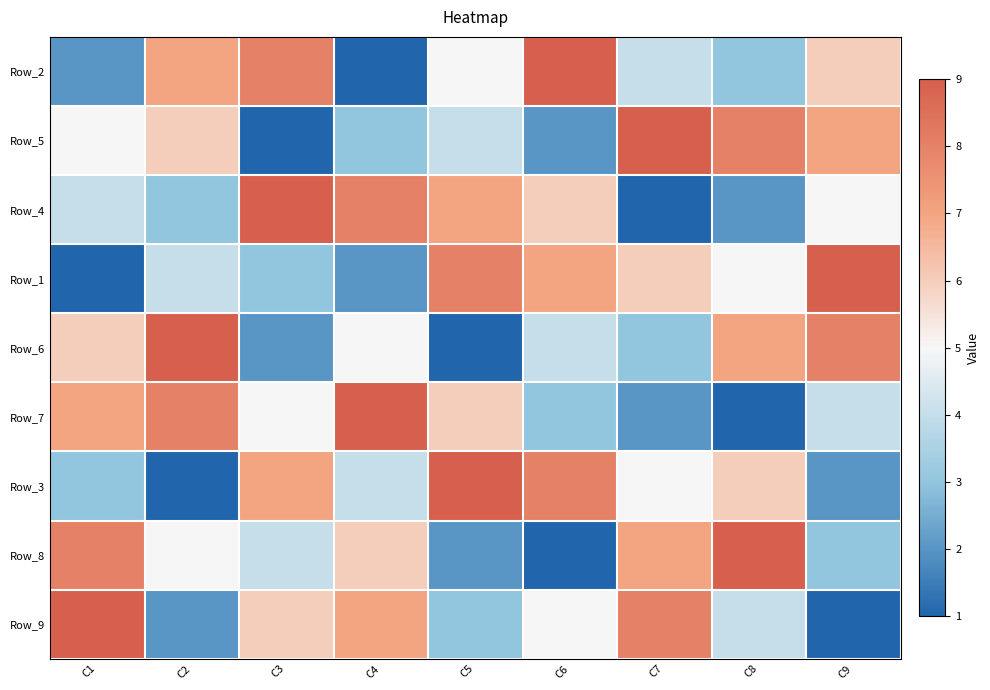

Which category has the highest value across all series?

C6